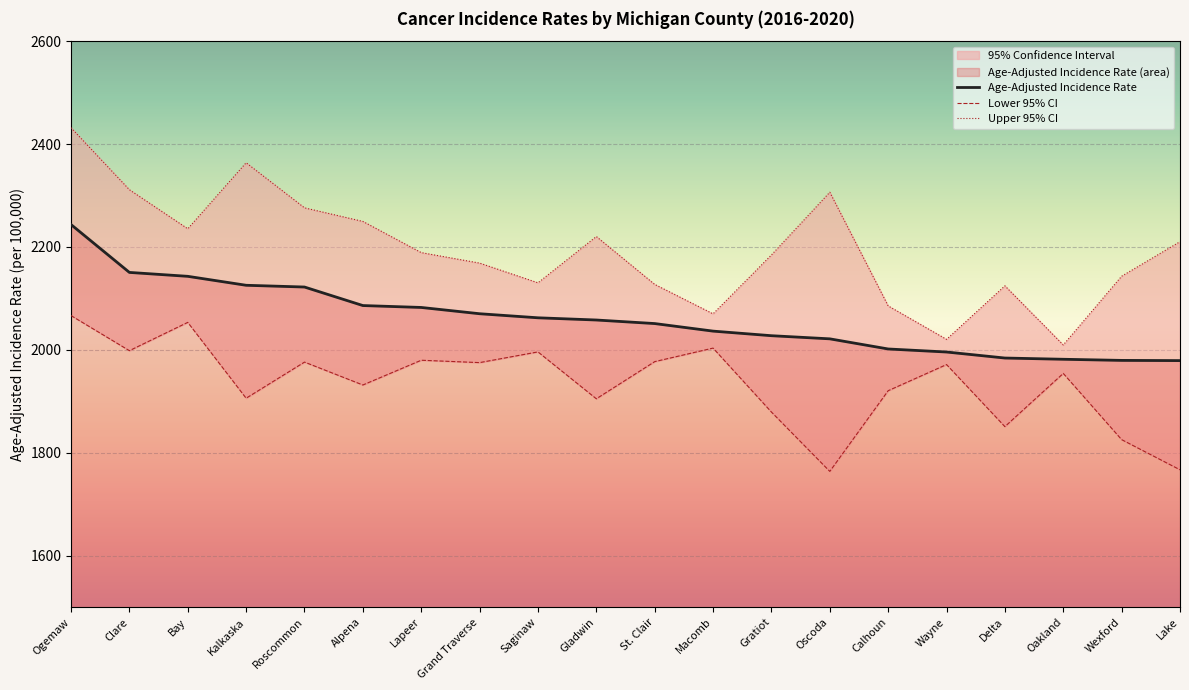

What is the difference between the highest and lowest values at Oscoda?

542.5